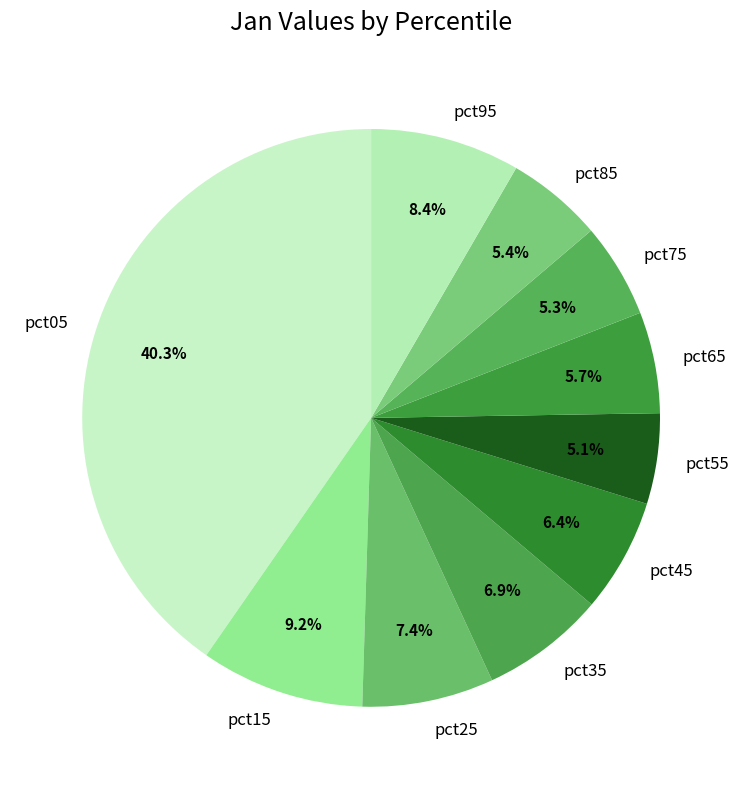

Does any single category account for the majority?

No